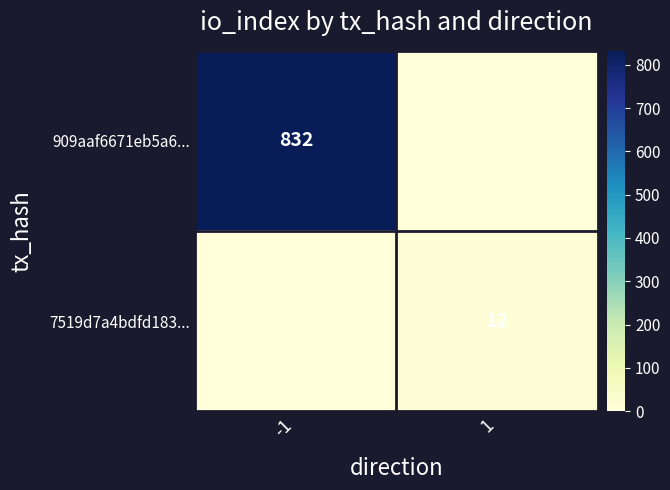

What is the total value across all series at -1?

832